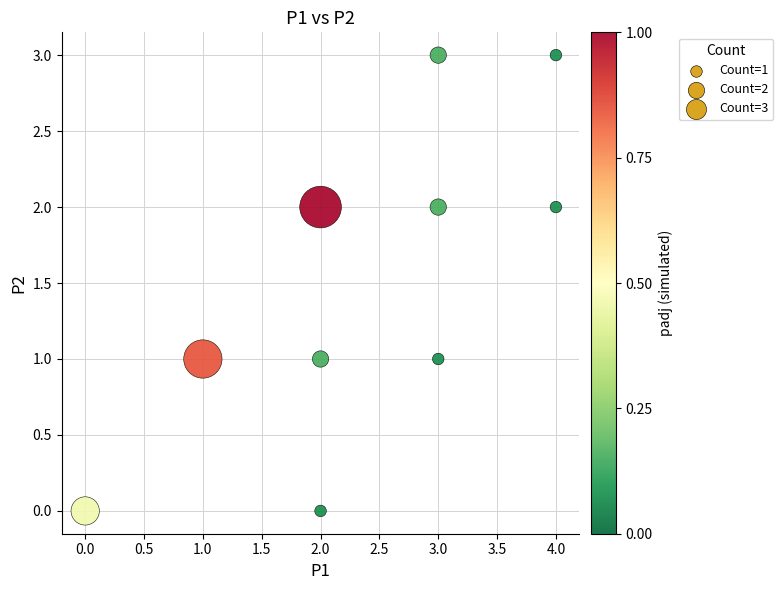

What is the range of Y values (max minus min)?

3